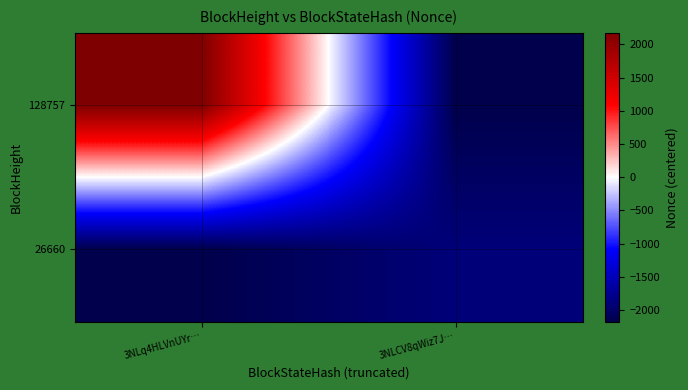

How many series are shown in this chart?

2